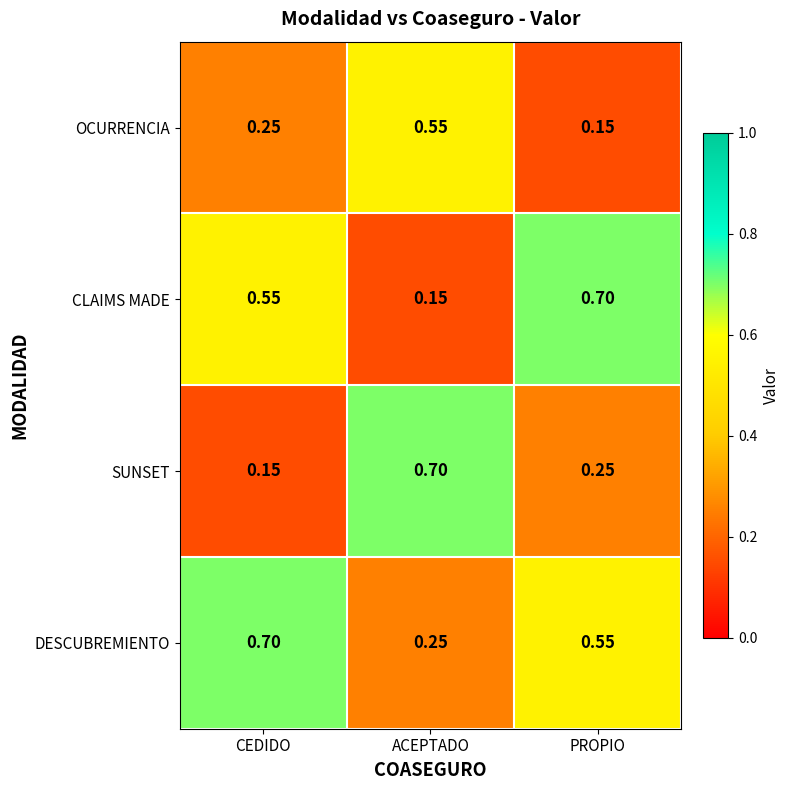

Between ACEPTADO and PROPIO, which series saw the biggest shift?

CLAIMS MADE